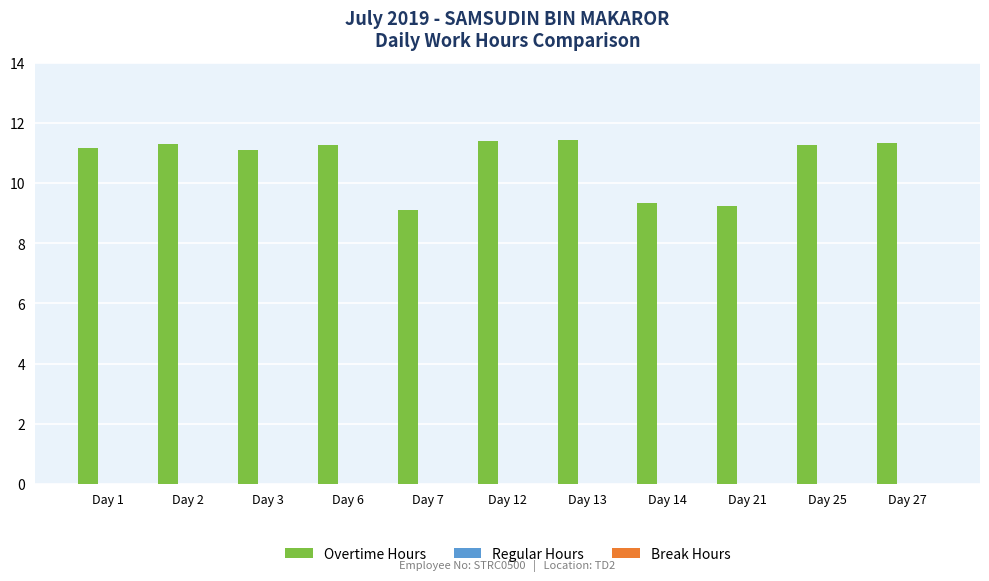

True or false: the data shows 4.5 at Day 7.

False